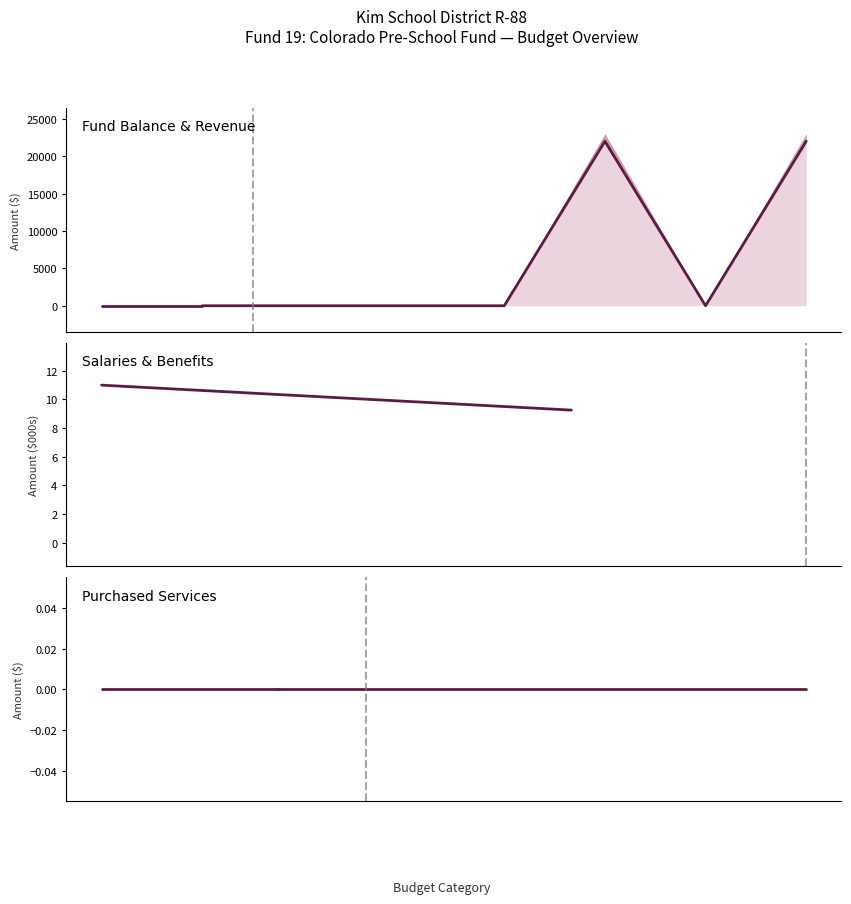

Is it true that Prior Year Actual - Audited FY16-17 equals -5195 at State Sources?

False